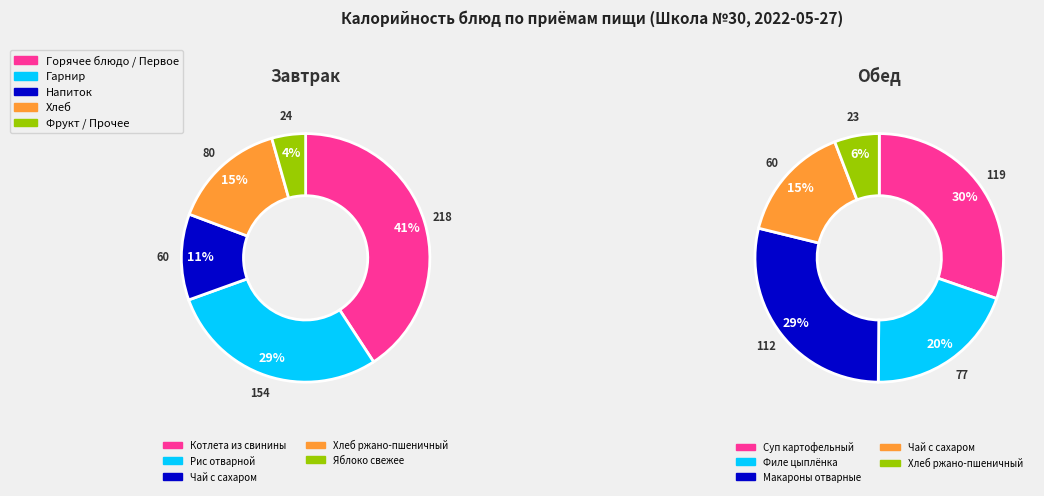

Do 4 and 3 together represent more than half of the pie?

No